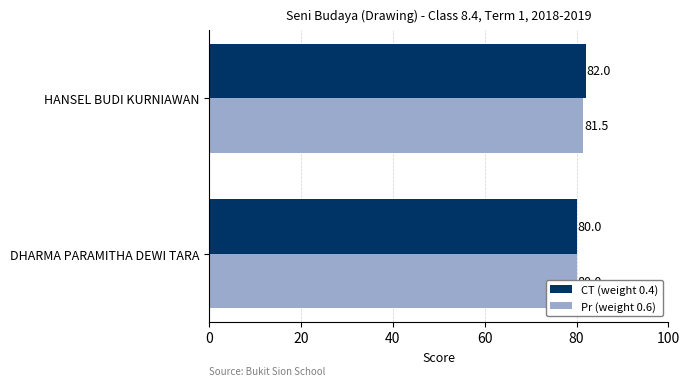

Count the number of categories in the chart.

2